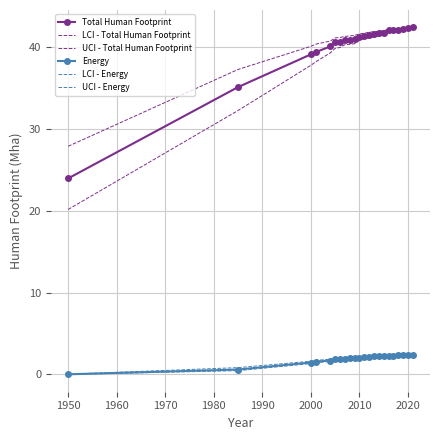

How many values in the Total Human Footprint series exceed 41?

13